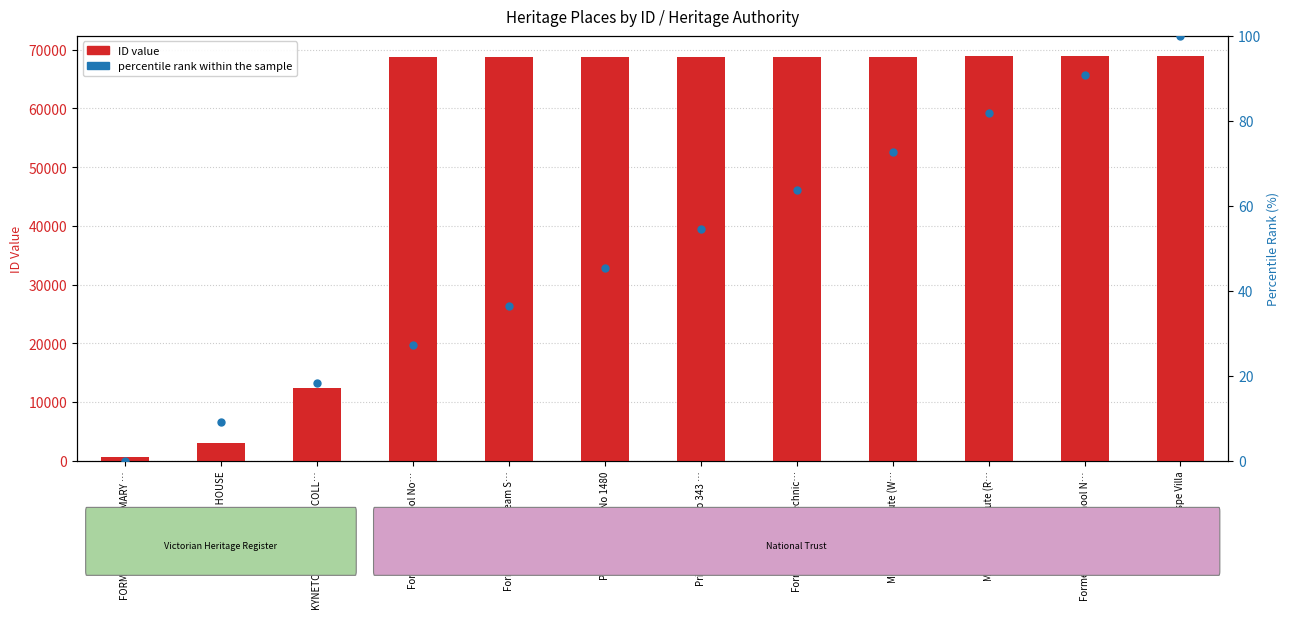

What are all the series names shown in the legend?

ID value, percentile rank within the sample